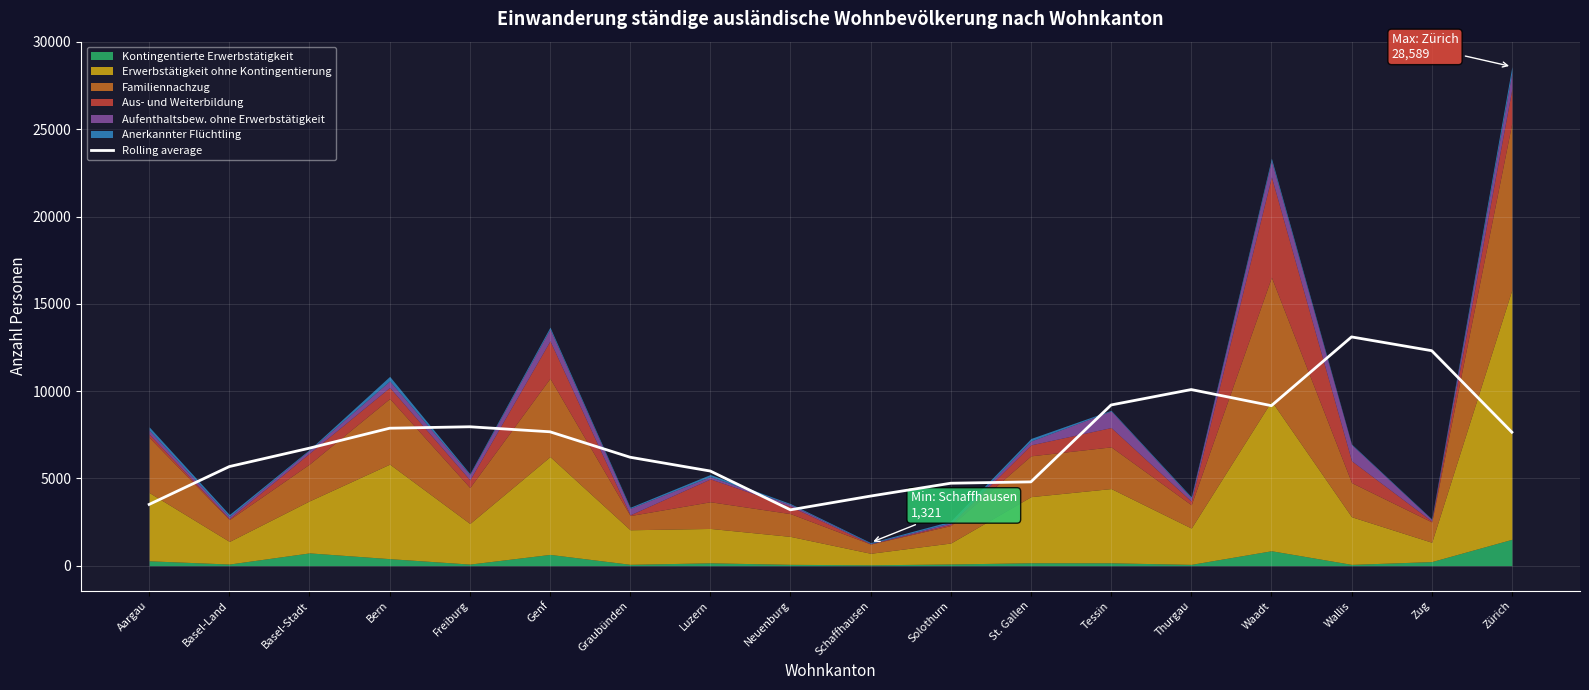

How many values are below 7646?

9